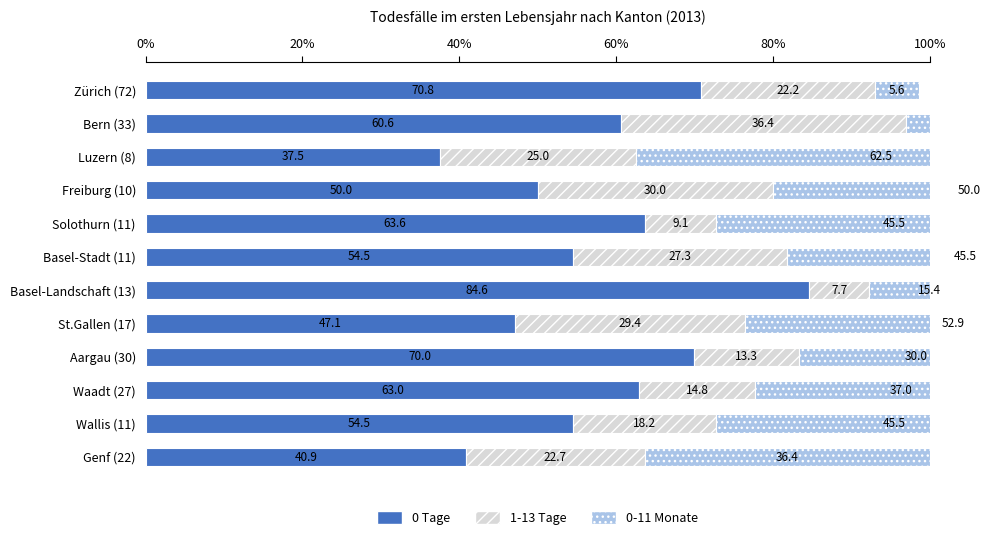

Reading left to right, list all the values displayed in this chart.

0 Tage: 70.8	60.6	37.5	50.0	63.6	54.5	84.6	47.1	70.0	63.0	54.5	40.9
1-13 Tage: 22.2	36.4	25.0	30.0	9.1	27.3	7.7	29.4	13.3	14.8	18.2	22.7
0-11 Monate: 5.6	3.0	62.5	50.0	45.5	45.5	15.4	52.9	30.0	37.0	45.5	36.4